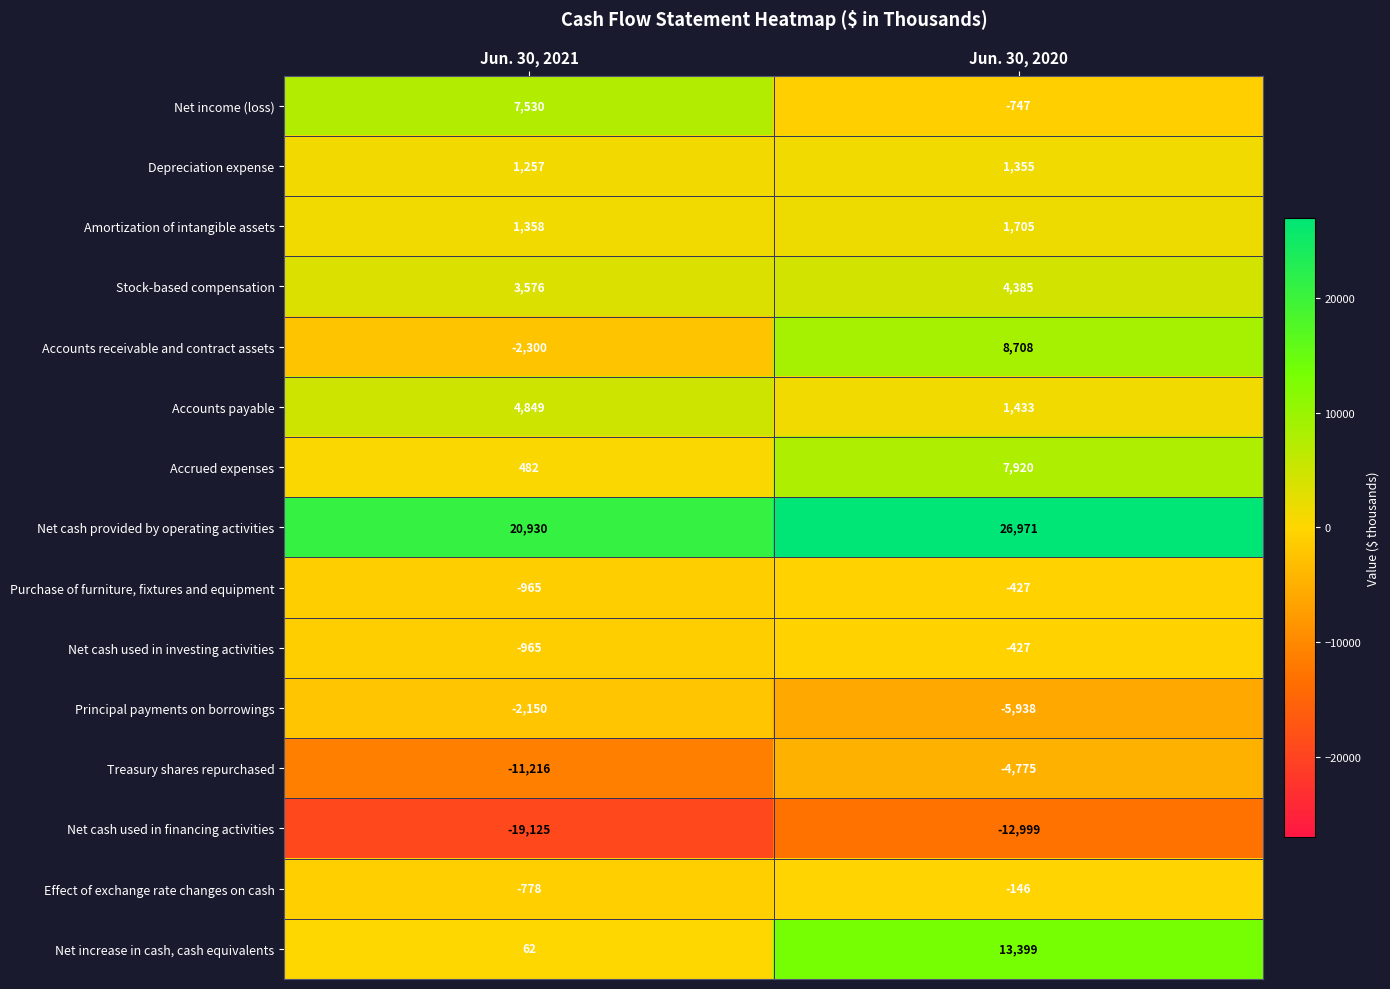

At which label is Net cash provided by operating activities closest to 23950?

Jun. 30, 2021